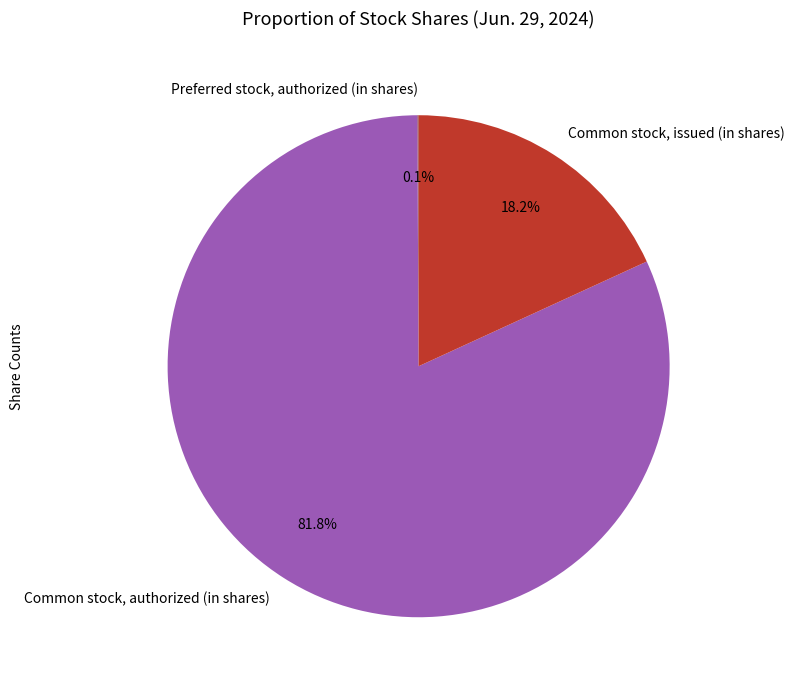

To the nearest percent, what percentage of the pie is Common stock, issued (in shares)?

18%